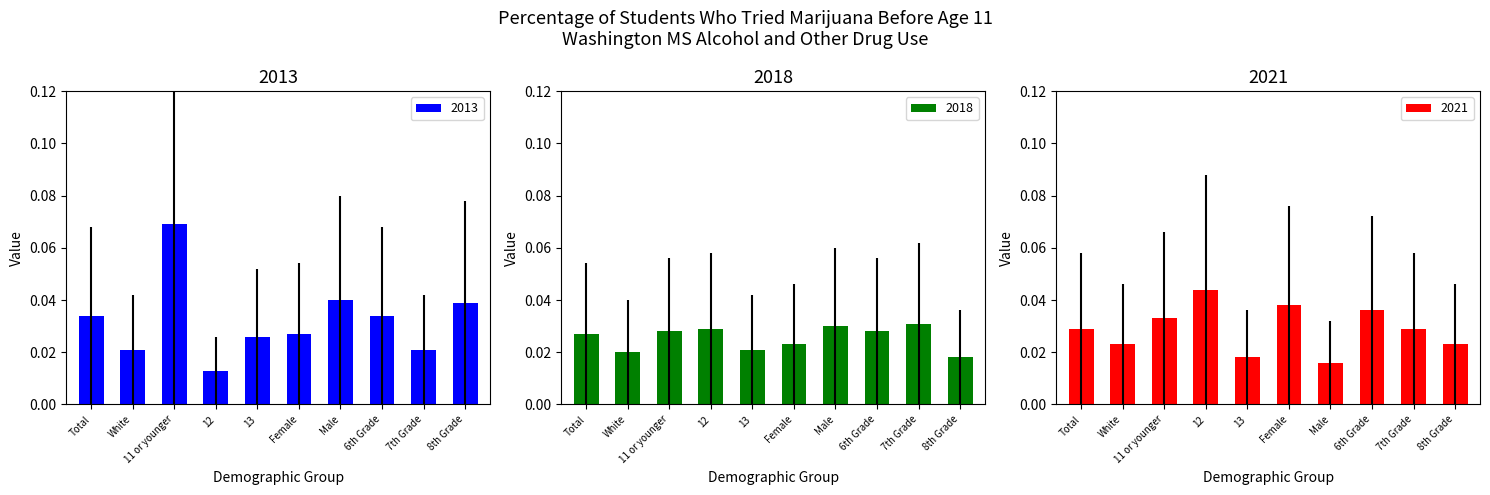

Is the value of 2021 at 11 or younger greater than the value of 2018 at Female?

Yes